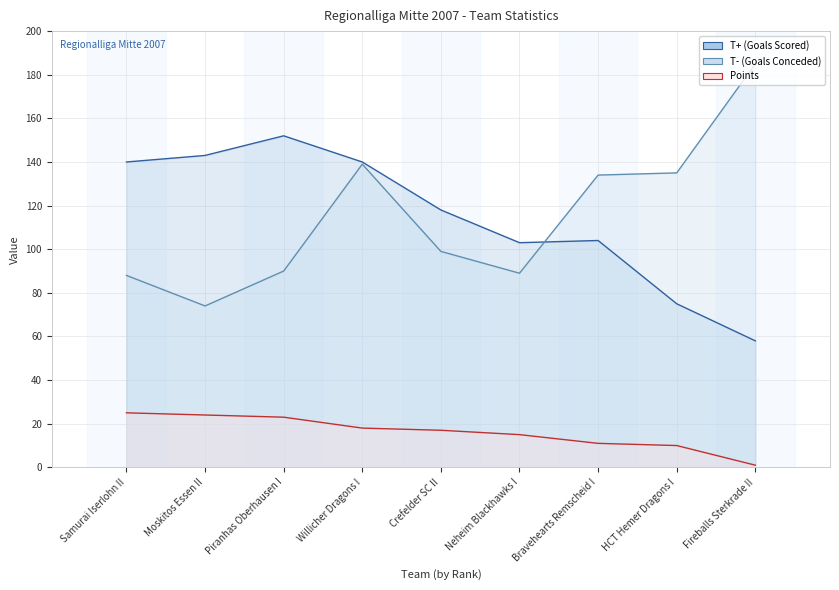

How many lines are shown in the chart?

3